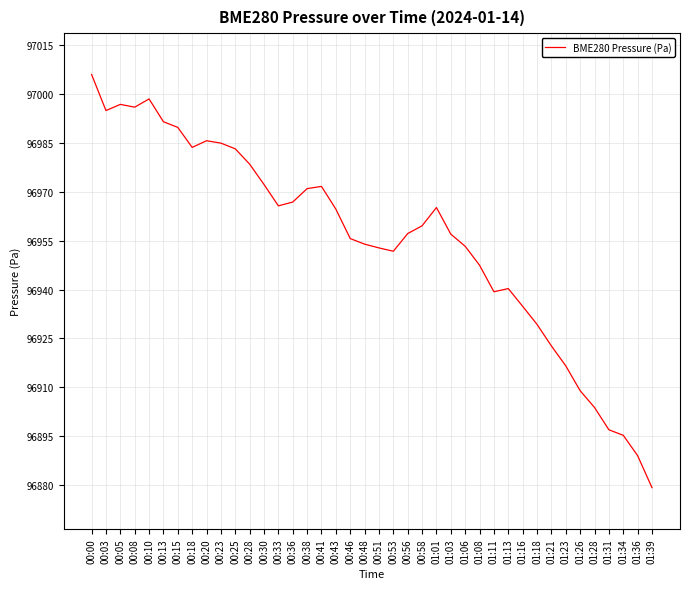

Which category has the highest value across all series?

00:00